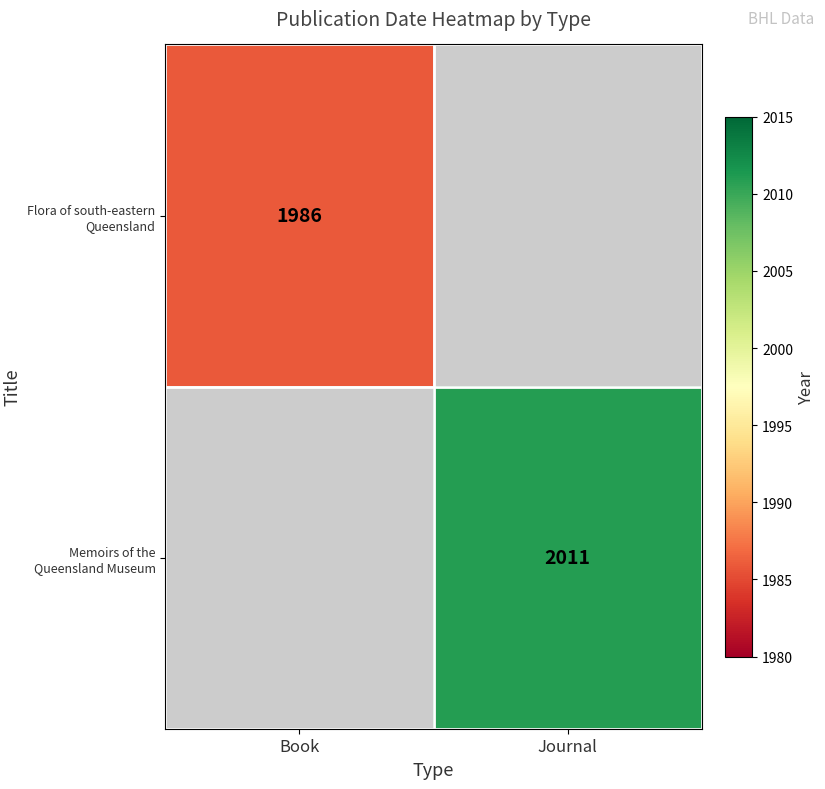

True or false: Flora of south-eastern Queensland has a value of 1234 at Book.

False